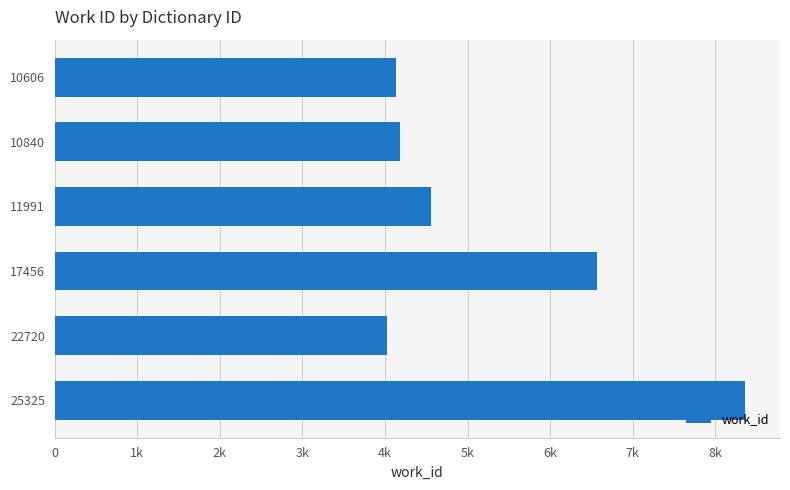

Does the chart contain any negative values?

No